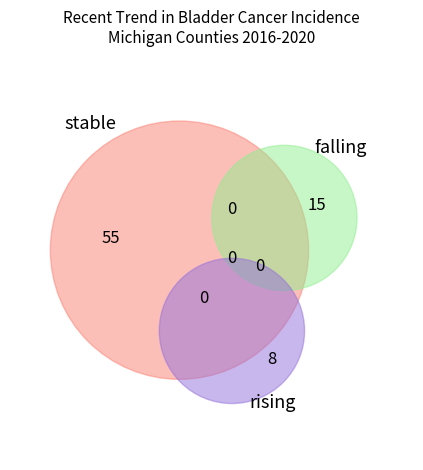

How many slices are in this pie chart?

3